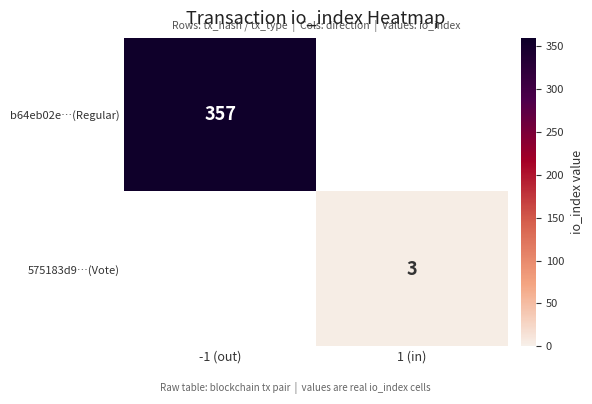

True or false: 575183d9…(Vote) has a value of 2 at 1 (in).

False